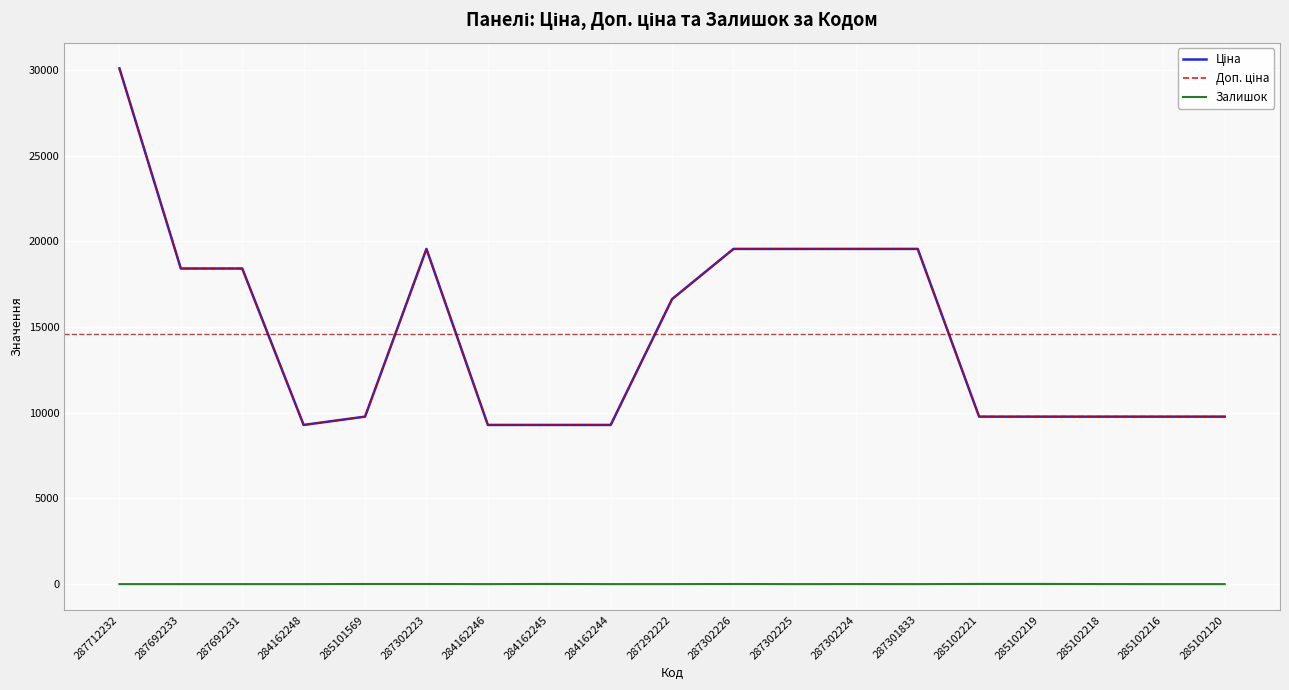

What is the minimum value for Доп. ціна?

9290.5